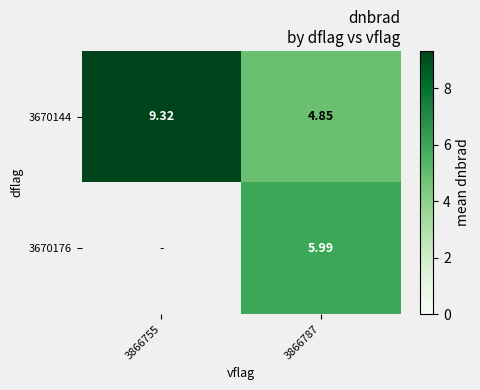

Is the value of 3670176 at 3866787 greater than the value of 3670144 at 3866755?

No